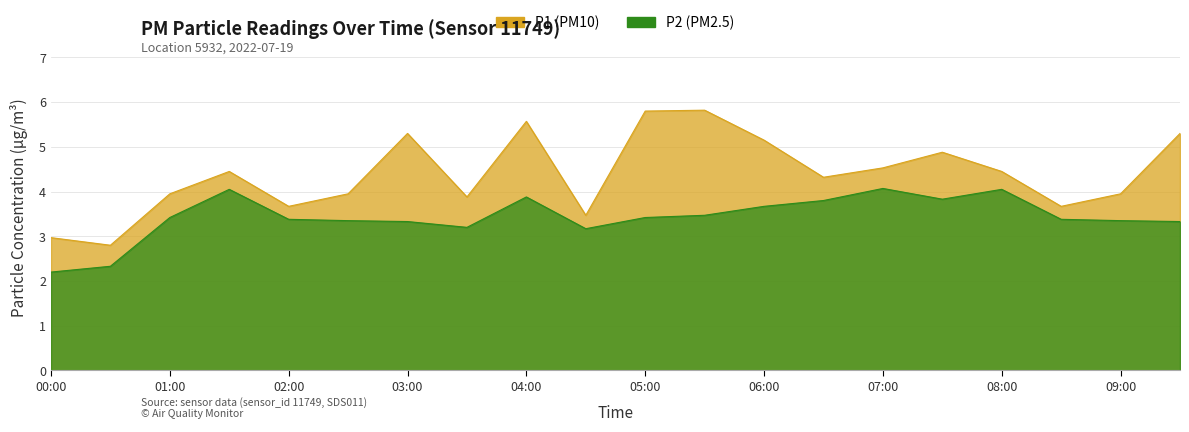

Does the chart display data point markers on the line(s)?

No